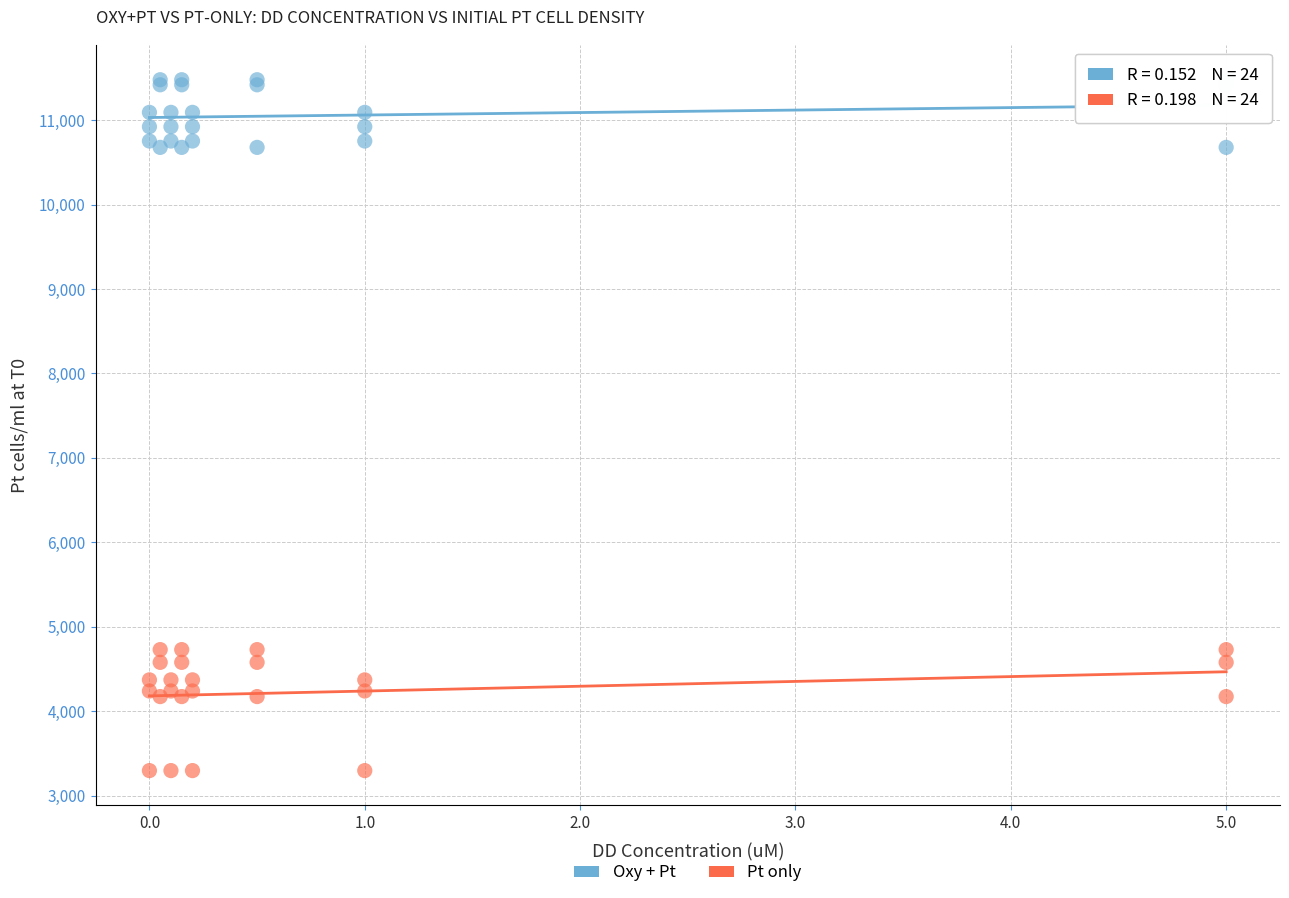

What are all the series names shown in the legend?

Oxy + Pt, Pt only